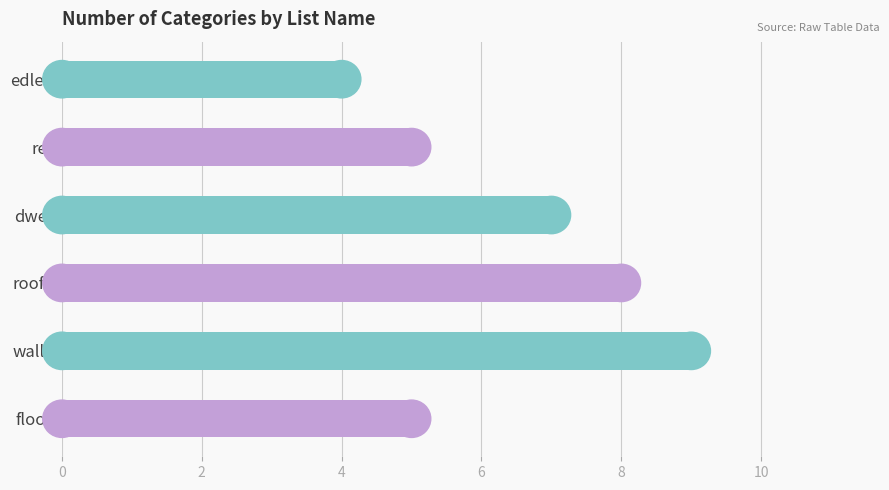

How many values are between 5 and 8?

4